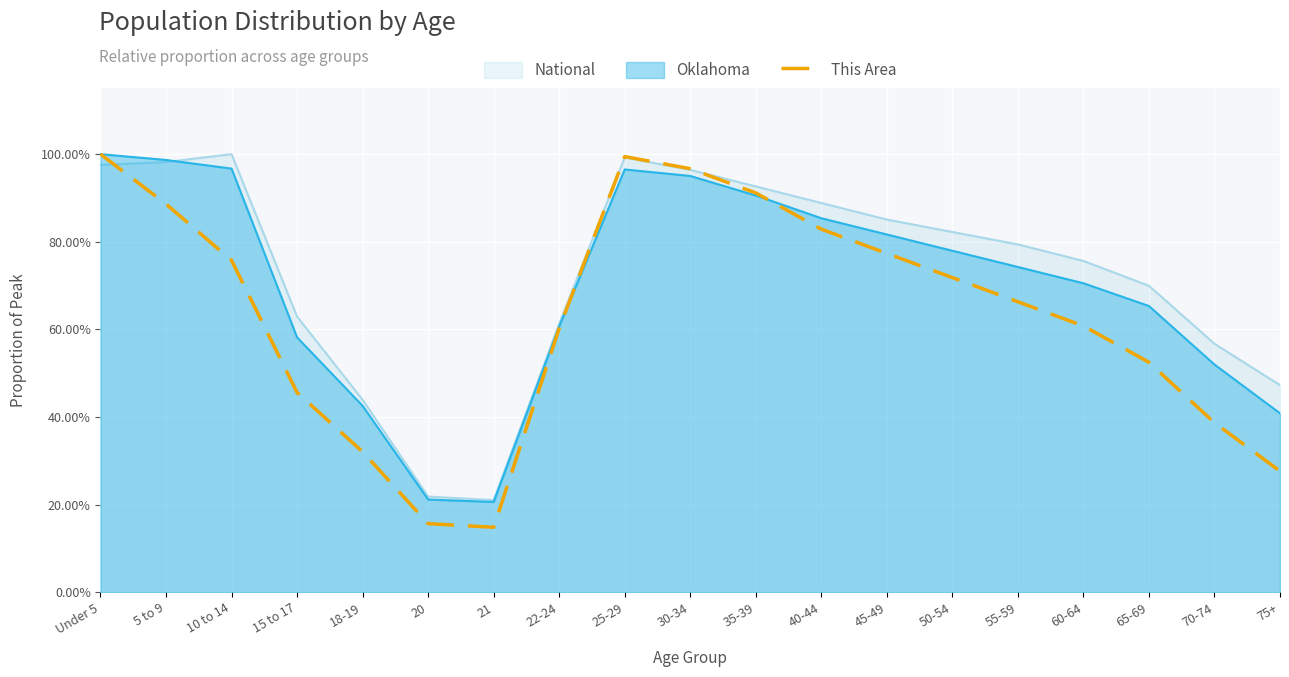

The value at 55-59 is 1.1. True or false?

False